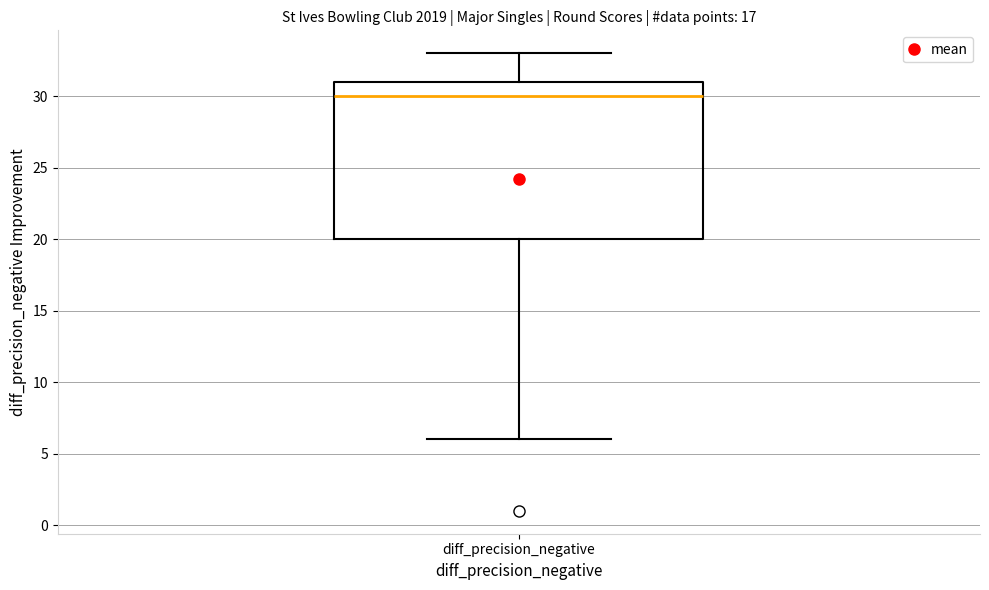

Where is the lower edge of the box for diff_precision_negative on the y-axis? The values are not printed on the chart, so give them approximately, as read against the axis.

20